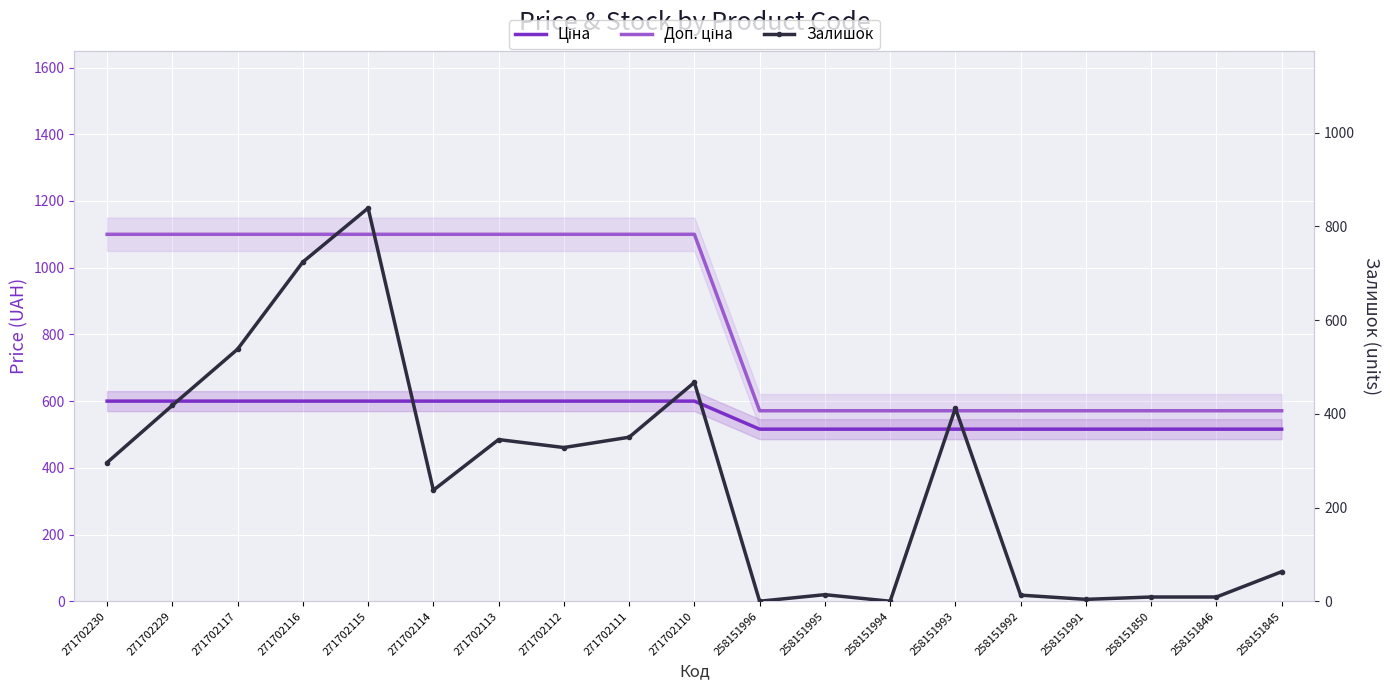

Reading left to right, what are all the values shown in this chart?

Ціна: 271702230=599.9	271702229=599.9	271702117=599.9	271702116=599.9	271702115=599.9	271702114=599.9	271702113=599.9	271702112=599.9	271702111=599.9	271702110=599.9	258151996=515.8	258151995=515.8	258151994=515.8	258151993=515.8	258151992=515.8	258151991=515.8	258151850=515.8	258151846=515.8	258151845=515.8
Доп. ціна: 271702230=1100.0	271702229=1100.0	271702117=1100.0	271702116=1100.0	271702115=1100.0	271702114=1100.0	271702113=1100.0	271702112=1100.0	271702111=1100.0	271702110=1100.0	258151996=571.0	258151995=571.0	258151994=571.0	258151993=571.0	258151992=571.0	258151991=571.0	258151850=571.0	258151846=571.0	258151845=571.0
Залишок: 271702230=296.0	271702229=418.0	271702117=538.0	271702116=724.0	271702115=839.0	271702114=237.0	271702113=345.0	271702112=328.0	271702111=350.0	271702110=467.0	258151996=0.0	258151995=14.0	258151994=0.0	258151993=412.0	258151992=13.0	258151991=4.0	258151850=9.0	258151846=9.0	258151845=63.0